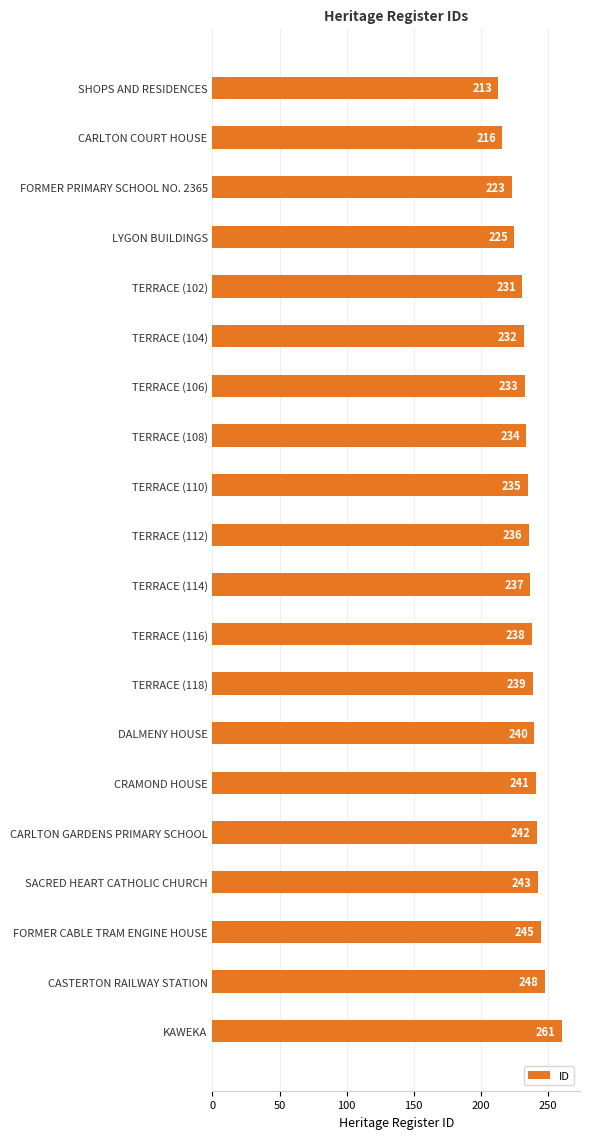

At which label is the value closest to 237?

TERRACE (114)